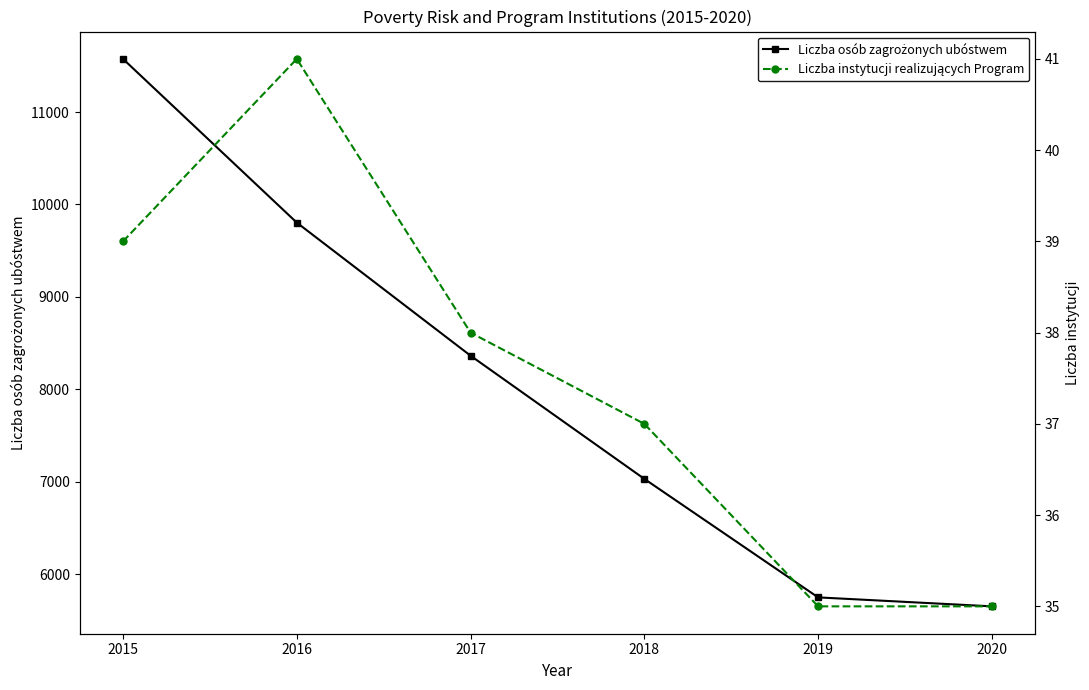

Count the number of categories in the chart.

6